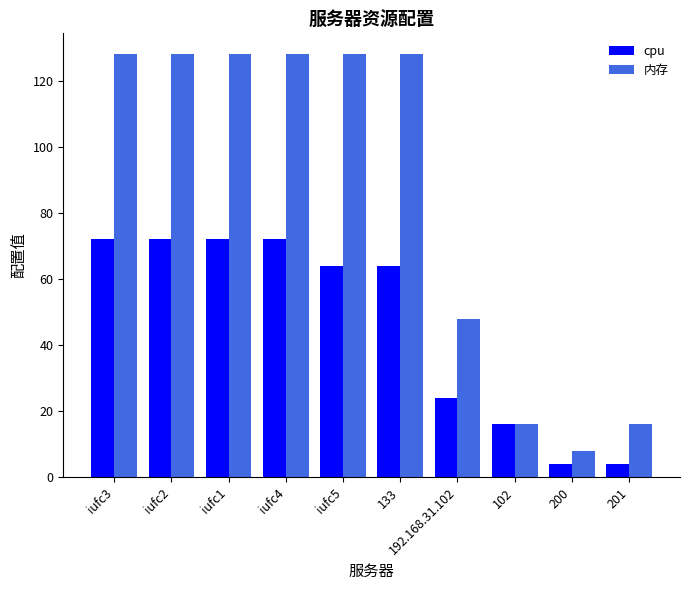

What position from the left is iufc5?

5